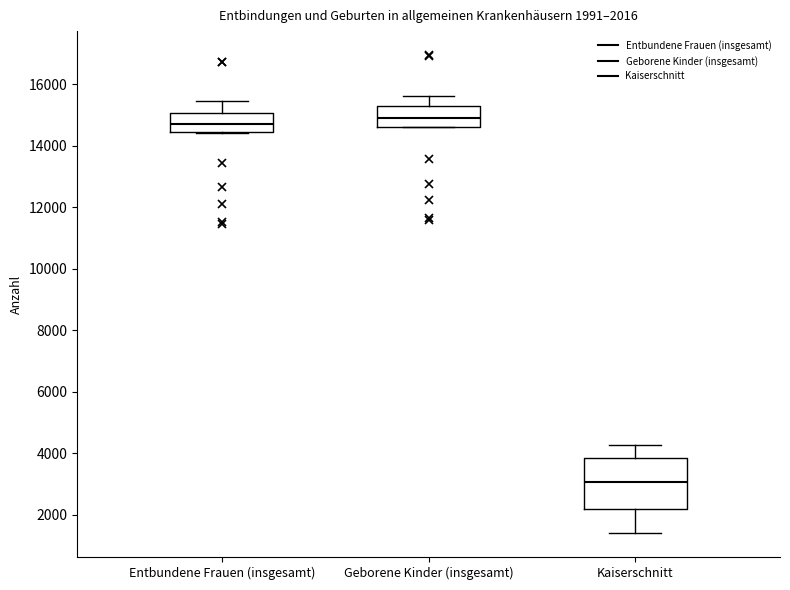

Comparing the boxes themselves (not the whiskers), which one is the tallest?

Kaiserschnitt